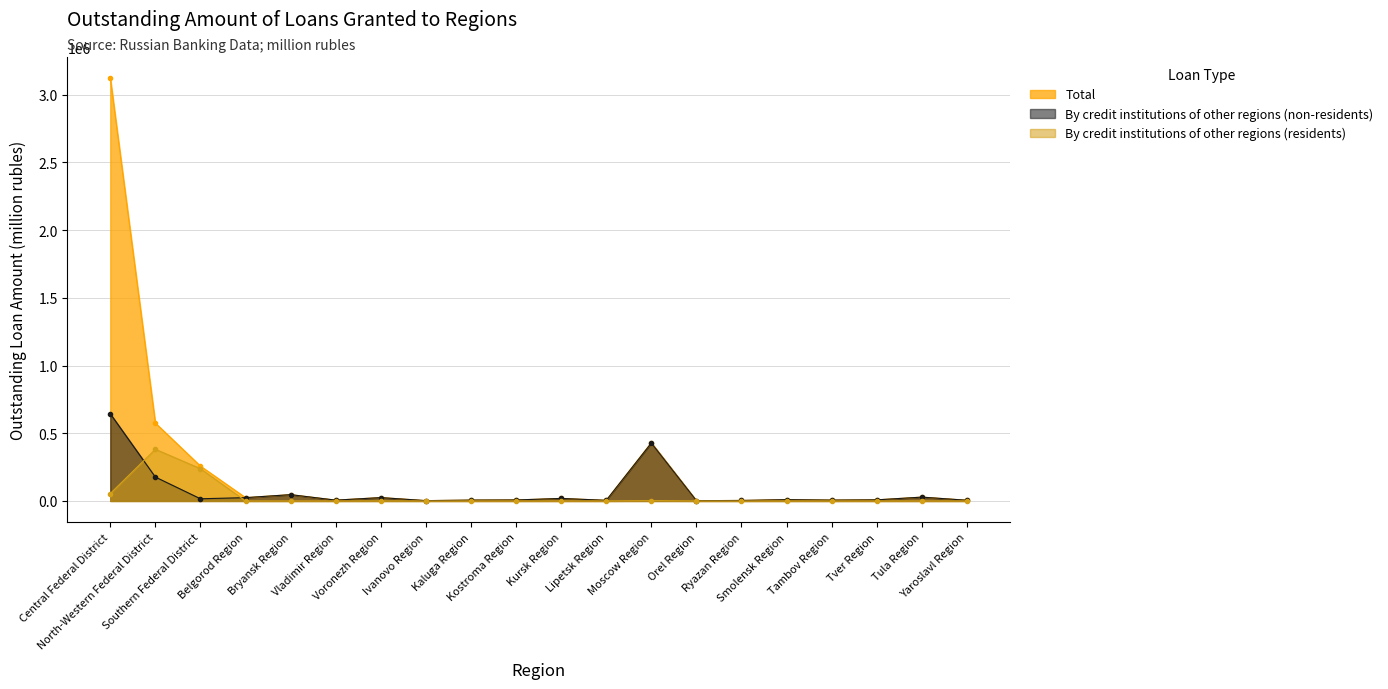

Reading left to right, transcribe all the data shown in this chart.

Total: 3124264	575410	257536	24458	46629	6070	25125	2450	6342	7311	18786	4567	430578	2036	3776	9635	6256	8246	28341	5263
By credit institutions of other regions (non-residents): 644444	176651	16157	24446	46628	6061	24816	2436	6339	7311	18785	4566	427980	2035	3764	9633	6255	8244	28324	5160
By credit institutions of other regions (residents): 54826	381782	238461	0	0	9	309	4	3	0	1	1	2239	1	1	1	1	2	17	0